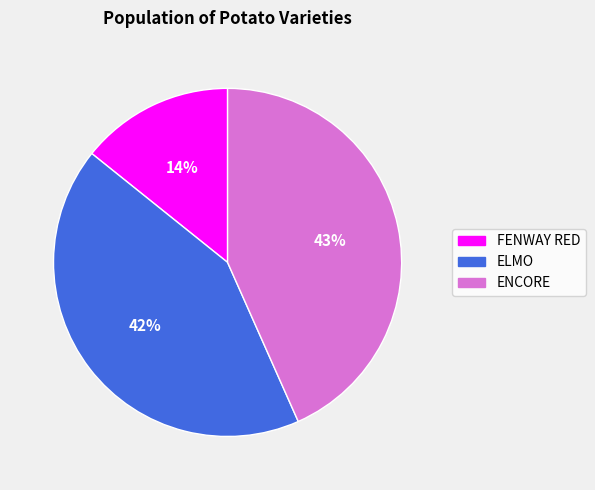

Which has a higher value, ELMO or ENCORE?

ENCORE